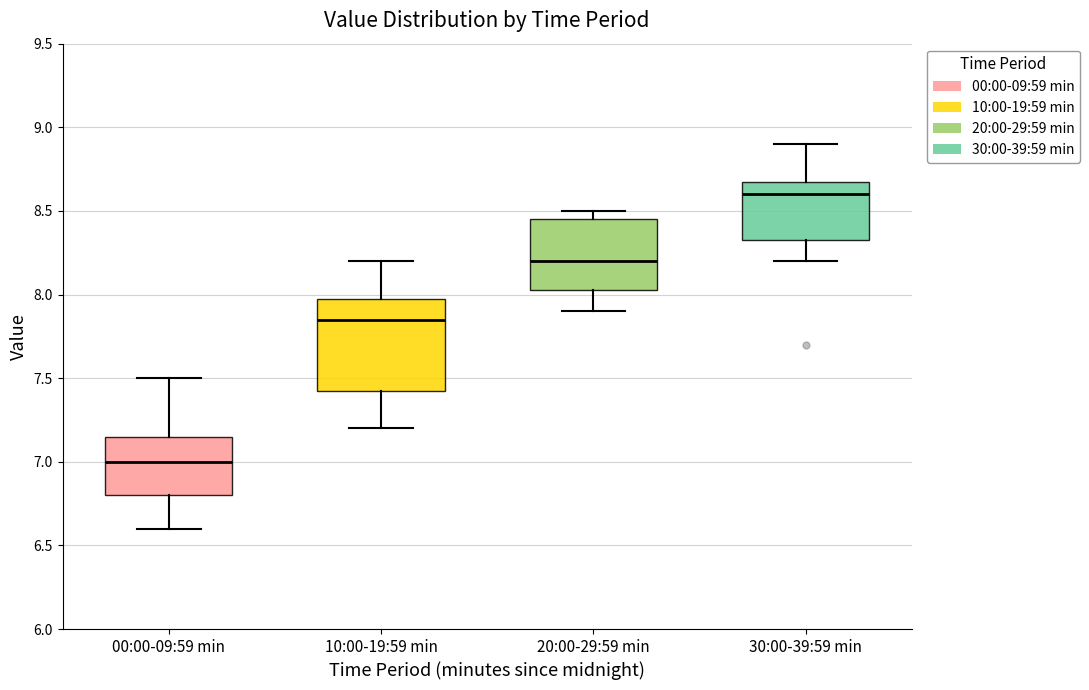

Comparing the boxes themselves (not the whiskers), which one is the tallest?

10:00-19:59 min